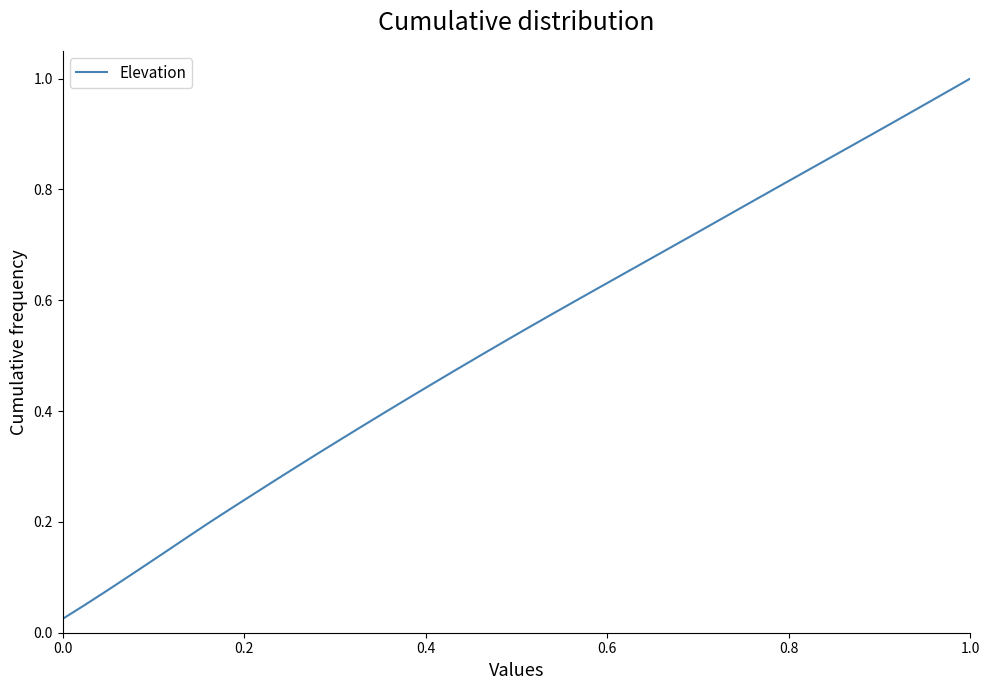

Does the chart have visible grid lines?

No